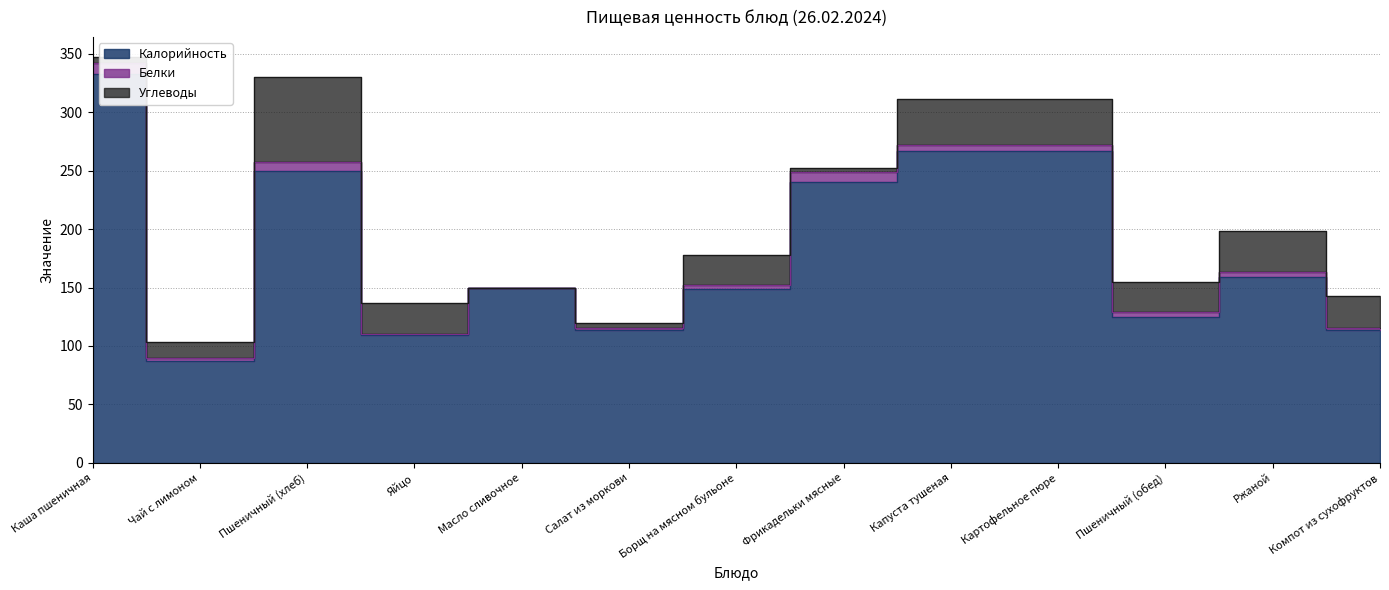

Where is Углеводы nearest to the value 36?

Ржаной